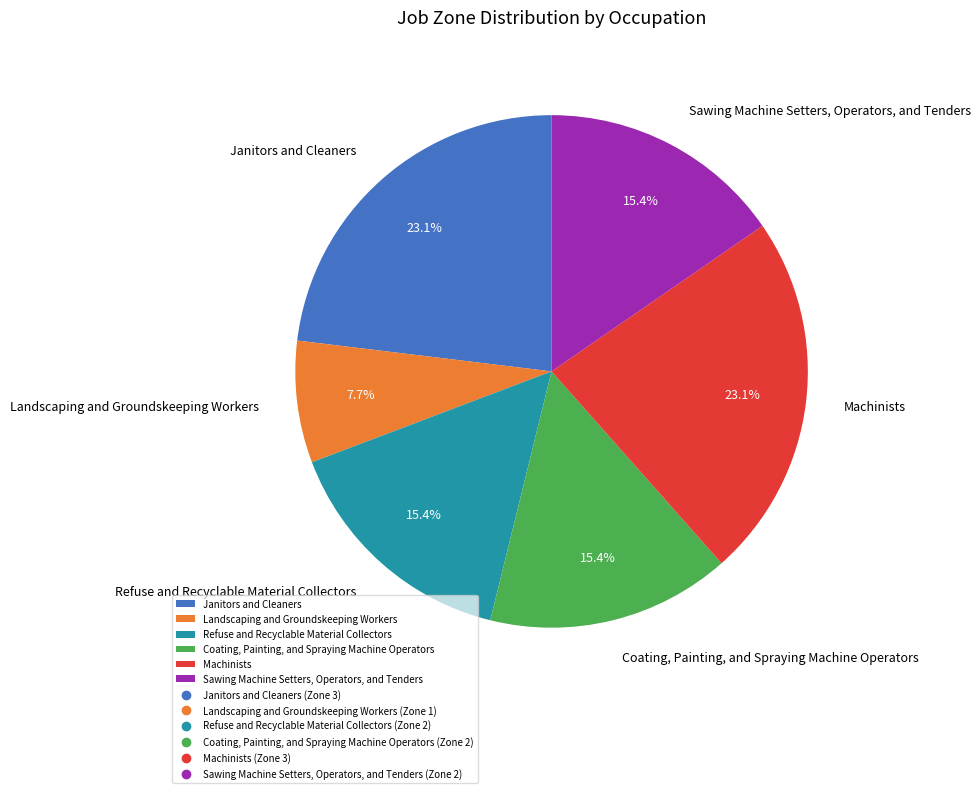

Is Refuse and Recyclable Material Collectors the majority of the pie?

No